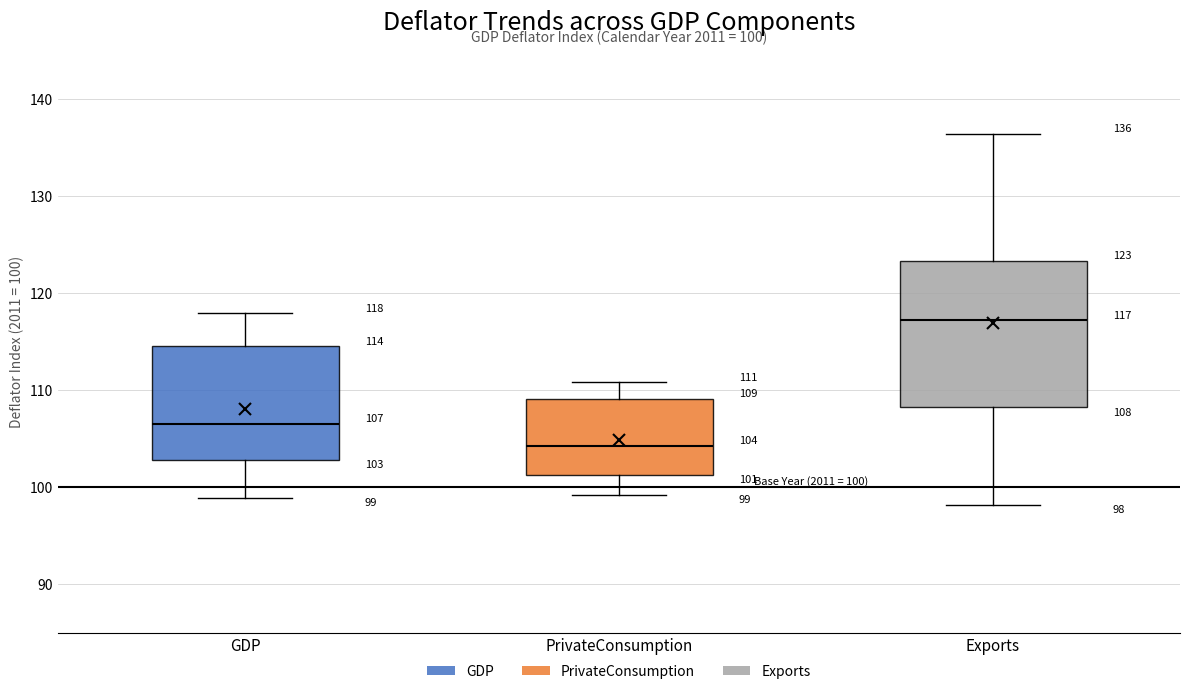

Which box has the highest median line?

Exports